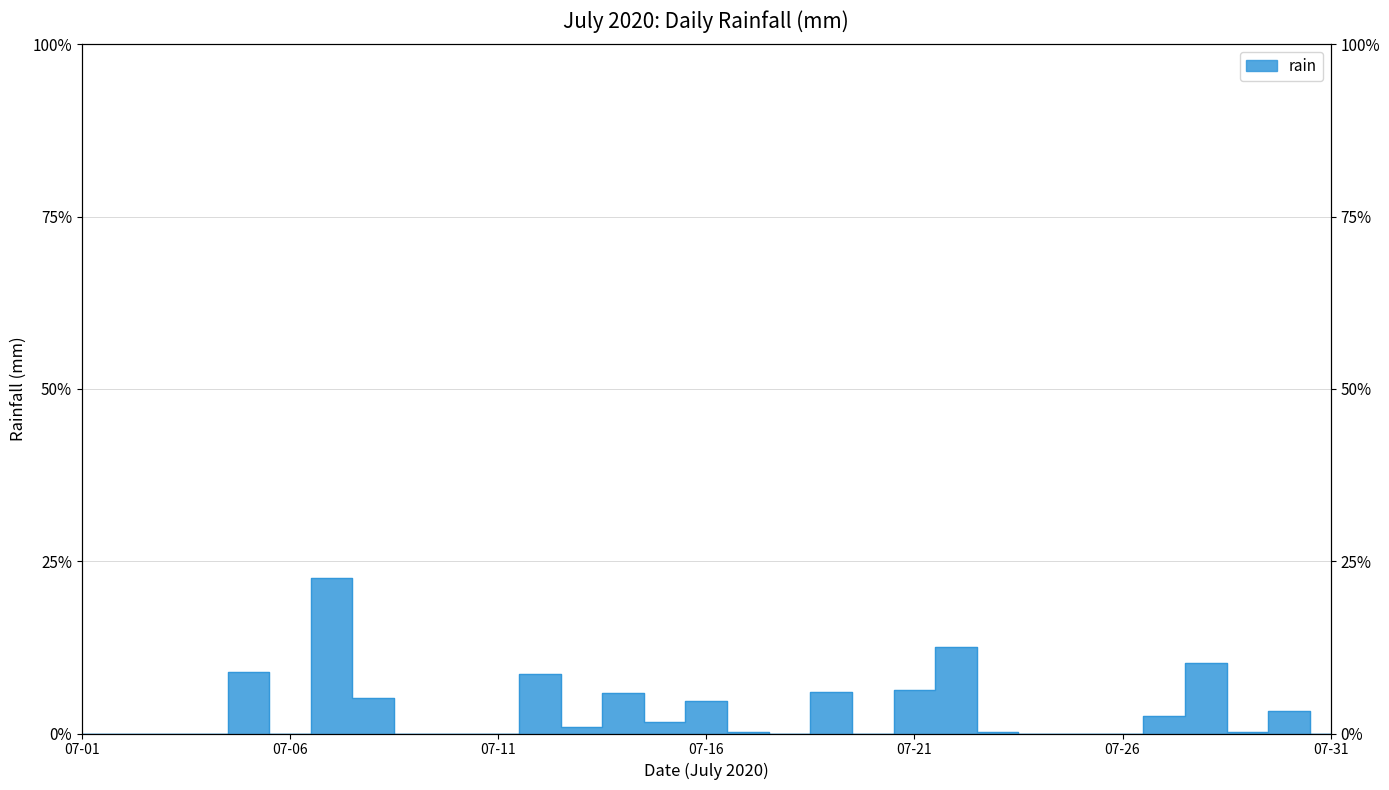

Rank the categories by value from lowest to highest.

2020-07-01, 2020-07-02, 2020-07-03, 2020-07-04, 2020-07-06, 2020-07-09, 2020-07-10, 2020-07-11, 2020-07-18, 2020-07-20, 2020-07-24, 2020-07-25, 2020-07-26, 2020-07-31, 2020-07-17, 2020-07-23, 2020-07-29, 2020-07-13, 2020-07-15, 2020-07-27, 2020-07-30, 2020-07-16, 2020-07-08, 2020-07-14, 2020-07-19, 2020-07-21, 2020-07-12, 2020-07-05, 2020-07-28, 2020-07-22, 2020-07-07